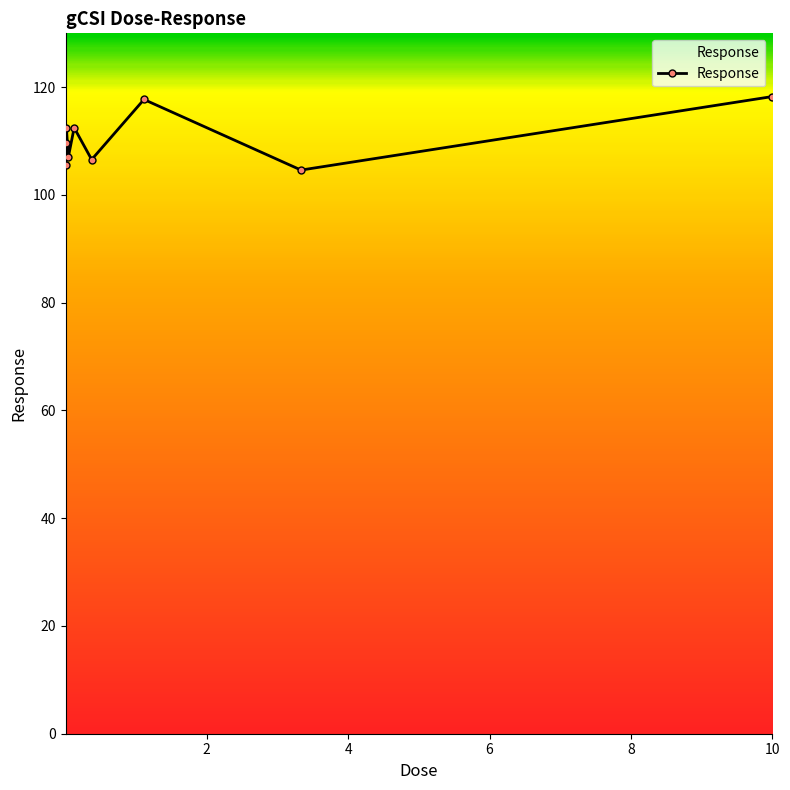

What is the sum of all values?

994.3